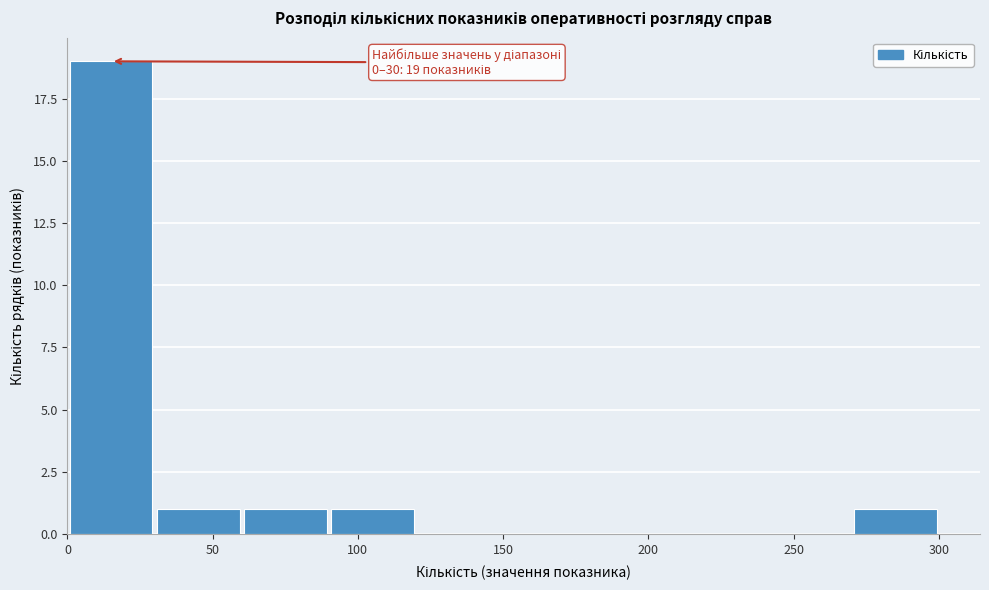

Which range on the x-axis has the tallest bar?

0 to 30